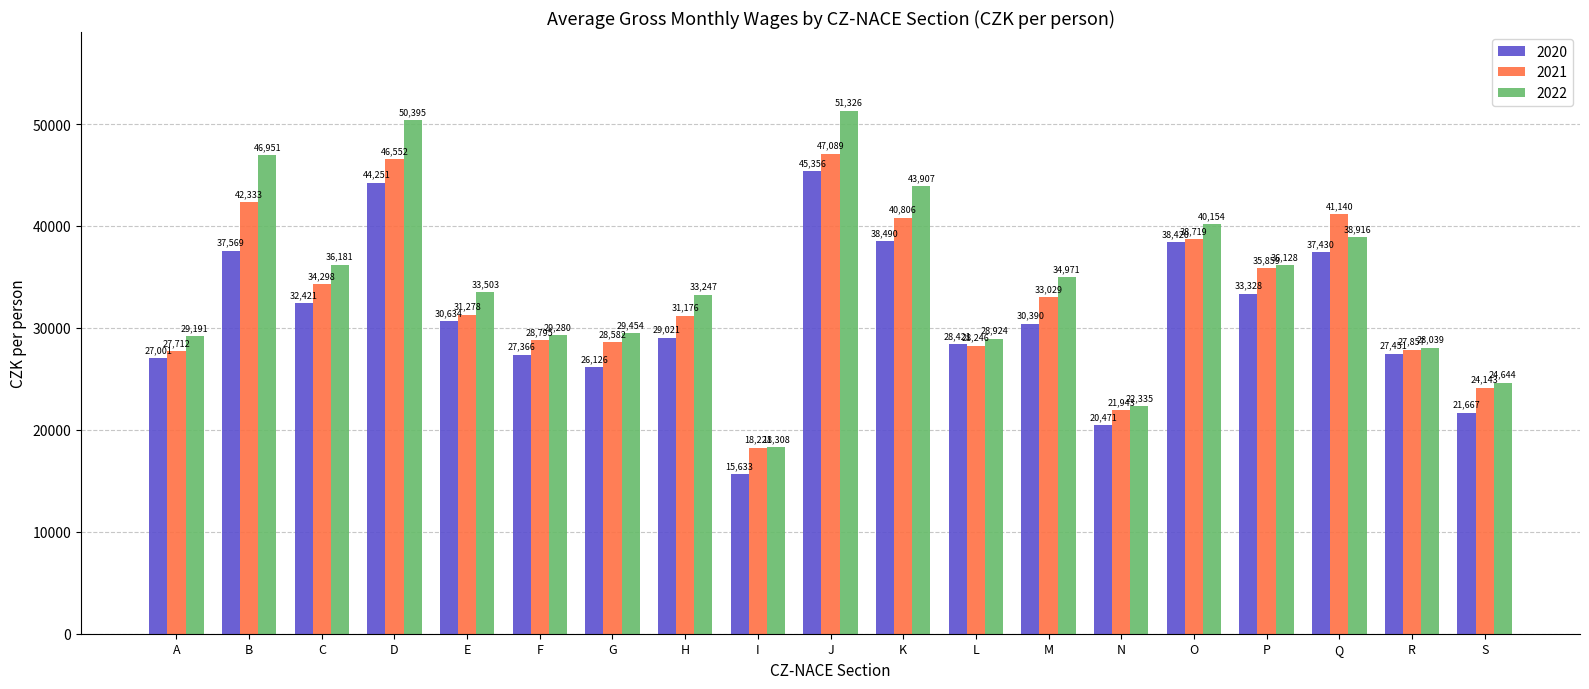

Reading left to right, what are all the values shown in this chart?

2020: A=27001	B=37569	C=32421	D=44251	E=30634	F=27366	G=26126	H=29021	I=15633	J=45356	K=38490	L=28421	M=30390	N=20471	O=38420	P=33328	Q=37430	R=27451	S=21667
2021: A=27712	B=42333	C=34298	D=46552	E=31278	F=28795	G=28582	H=31176	I=18221	J=47089	K=40806	L=28246	M=33029	N=21943	O=38719	P=35859	Q=41140	R=27857	S=24143
2022: A=29191	B=46951	C=36181	D=50395	E=33503	F=29280	G=29454	H=33247	I=18308	J=51326	K=43907	L=28924	M=34971	N=22335	O=40154	P=36128	Q=38916	R=28039	S=24644